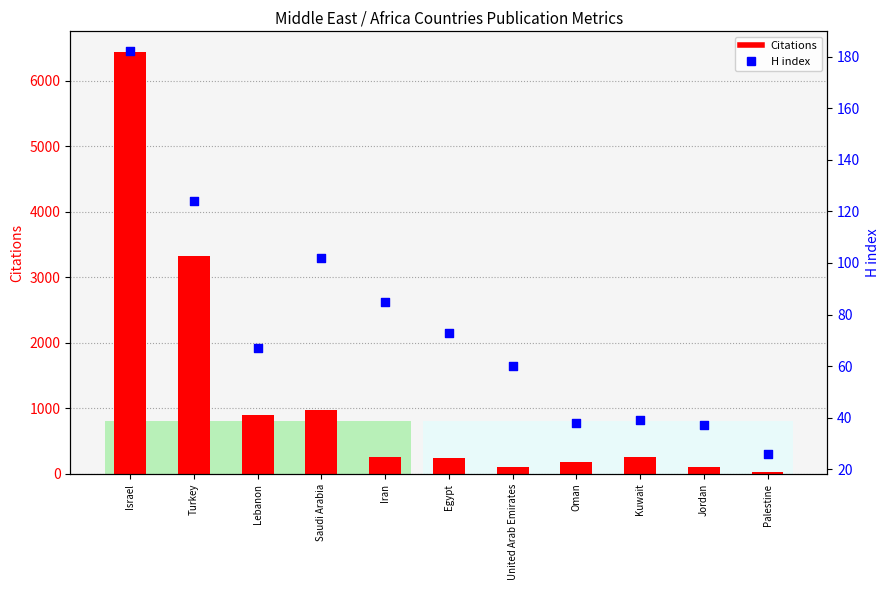

What is the ratio of the value at Jordan to the value at Israel?

0.2